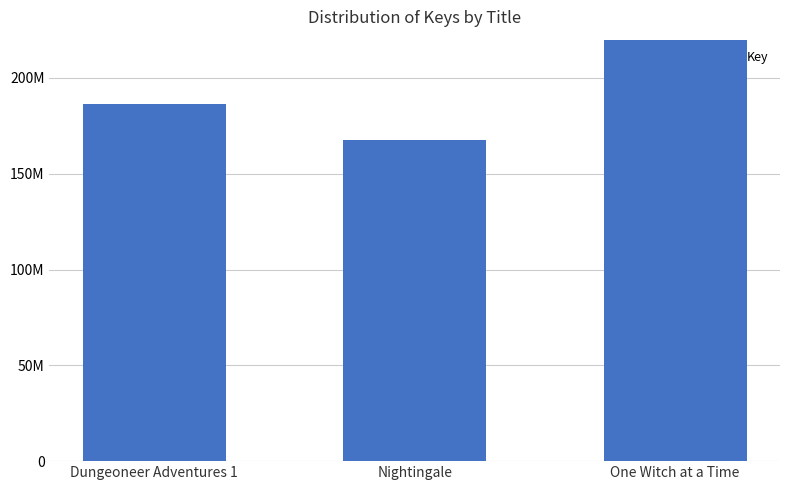

Where does the data first go above 186260988?

One Witch at a Time